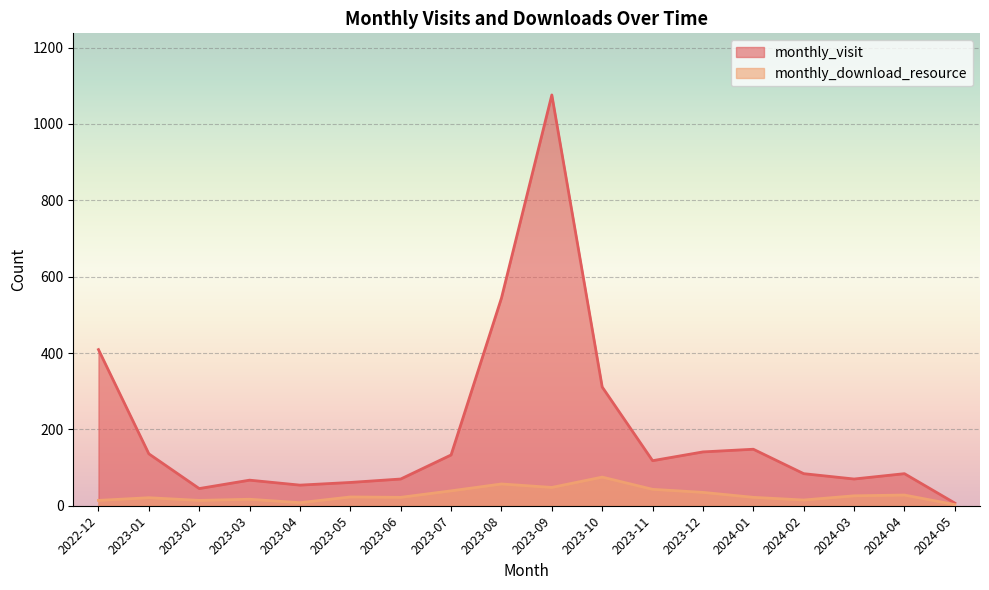

Where is monthly_download_resource nearest to the value 39?

2023-07